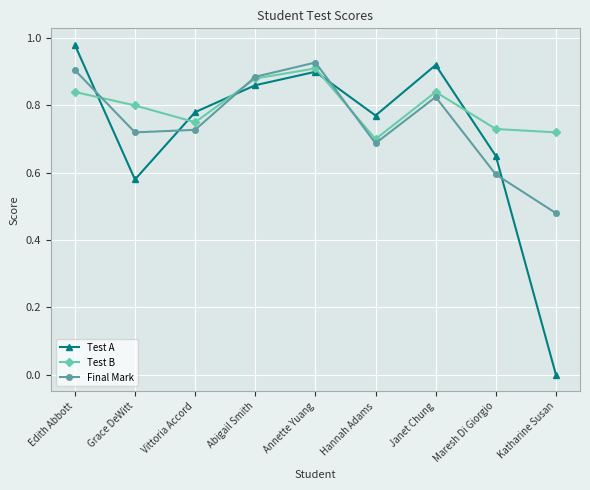

Is the value of Test B at Annette Yuang greater than the value of Final Mark at Janet Chung?

Yes